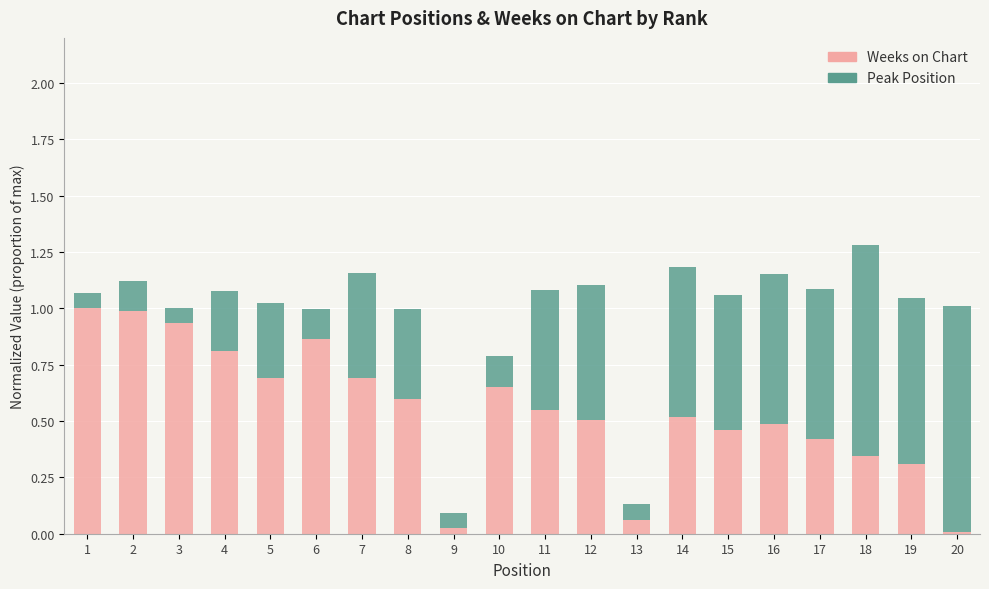

Is it true that Weeks on Chart equals 0.8 at 14?

False